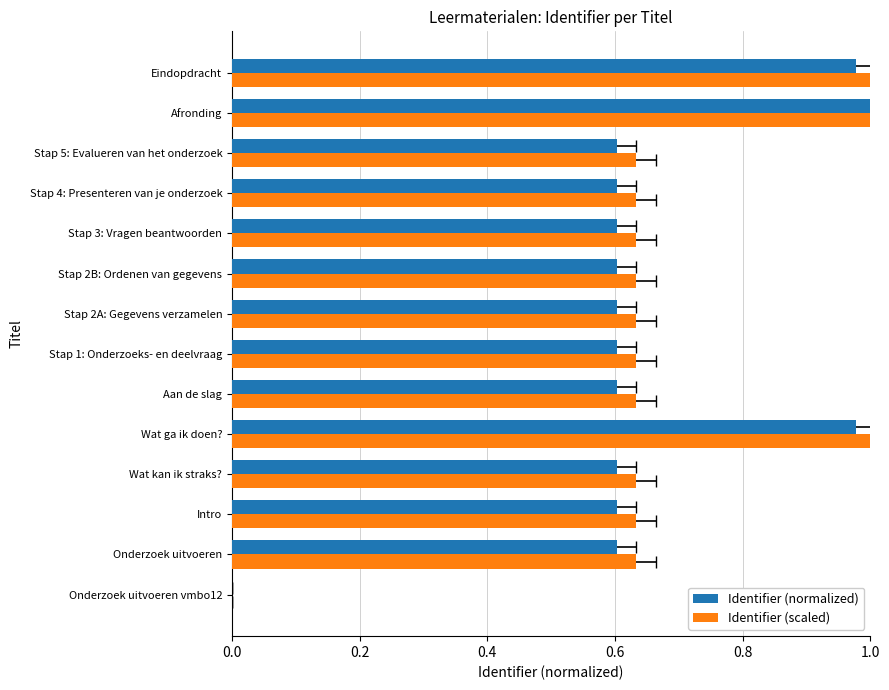

Count the number of categories in the chart.

14